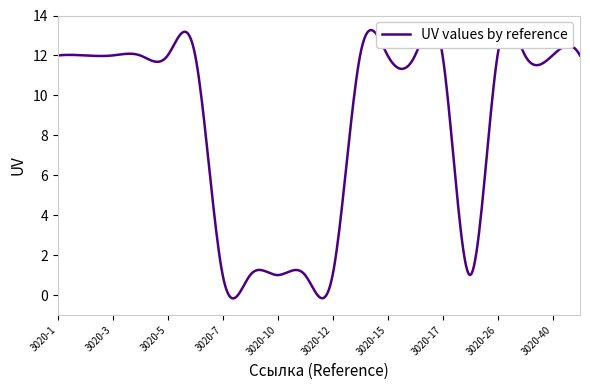

Reading right to left, transcribe all the data shown in this chart.

12	12	12	12	1	12	12	12	12	1	1	1	1	1	12	12	12	12	12	12